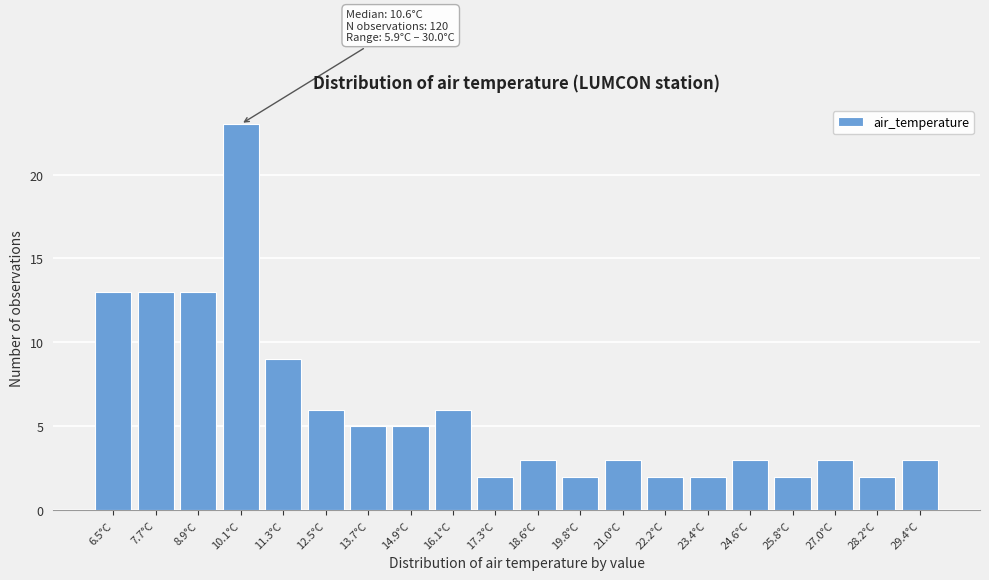

Over which range of the x-axis is the bar tallest?

9.6 to 10.8